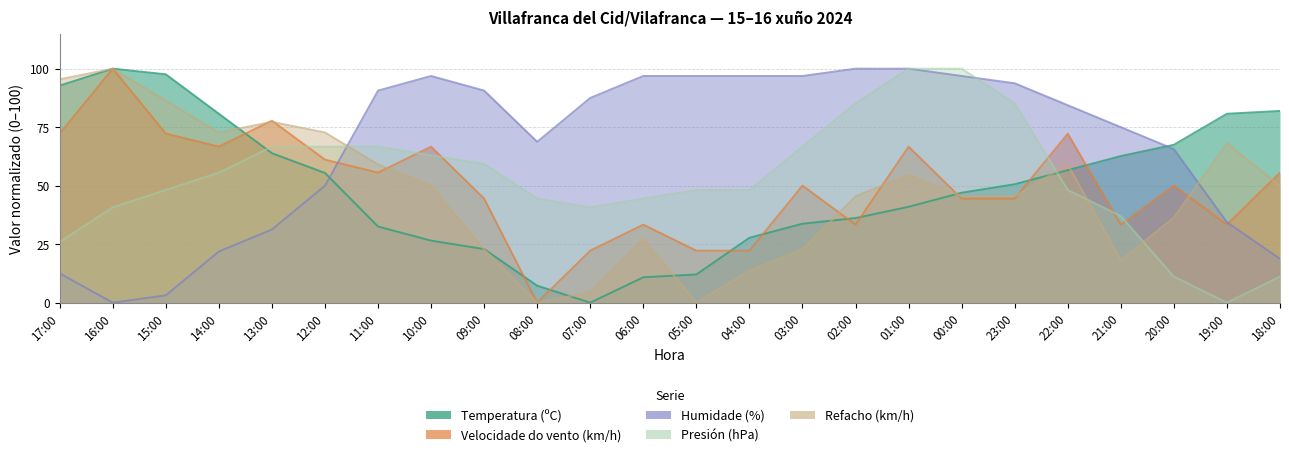

Which category has the lowest value in the Velocidade do vento (km/h) series?

08:00